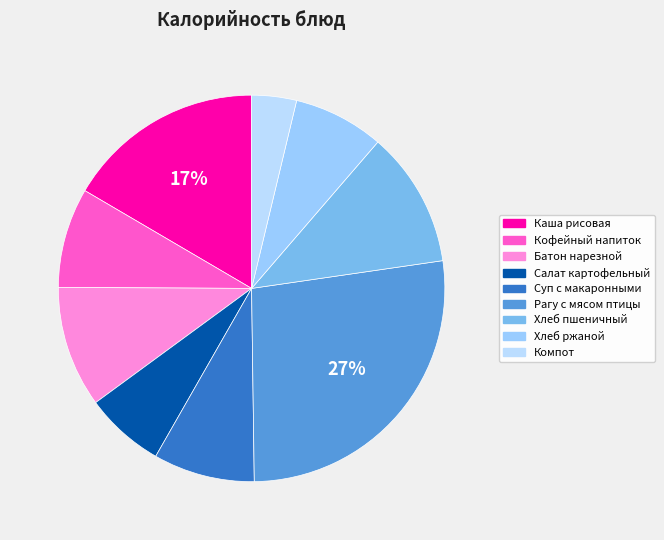

To the nearest percent, what is the average slice percentage?

11%